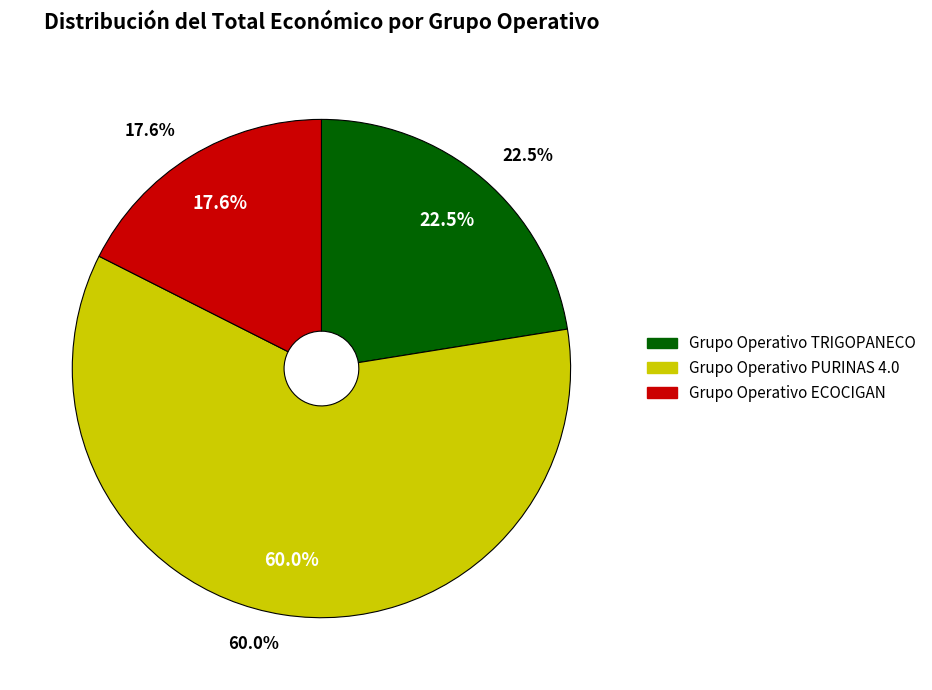

Which slice is the smallest?

Grupo Operativo ECOCIGAN